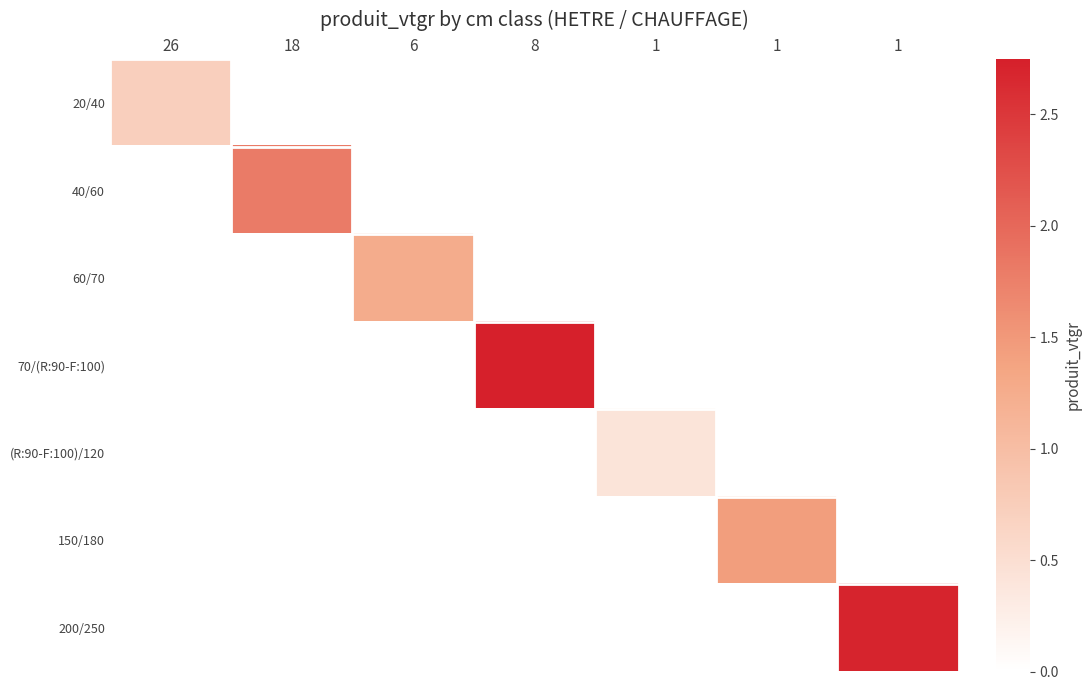

Reading left to right, extract all data points from this chart.

20/40: 26=0.7	18=0.0	6=0.0	8=0.0	1=0.0	1=0.0	1=0.0
40/60: 26=0.0	18=1.8	6=0.0	8=0.0	1=0.0	1=0.0	1=0.0
60/70: 26=0.0	18=0.0	6=1.3	8=0.0	1=0.0	1=0.0	1=0.0
70/(R:90-F:100): 26=0.0	18=0.0	6=0.0	8=2.7	1=0.0	1=0.0	1=0.0
(R:90-F:100)/120: 26=0.0	18=0.0	6=0.0	8=0.0	1=0.4	1=0.0	1=0.0
150/180: 26=0.0	18=0.0	6=0.0	8=0.0	1=0.0	1=1.4	1=0.0
200/250: 26=0.0	18=0.0	6=0.0	8=0.0	1=0.0	1=0.0	1=2.7